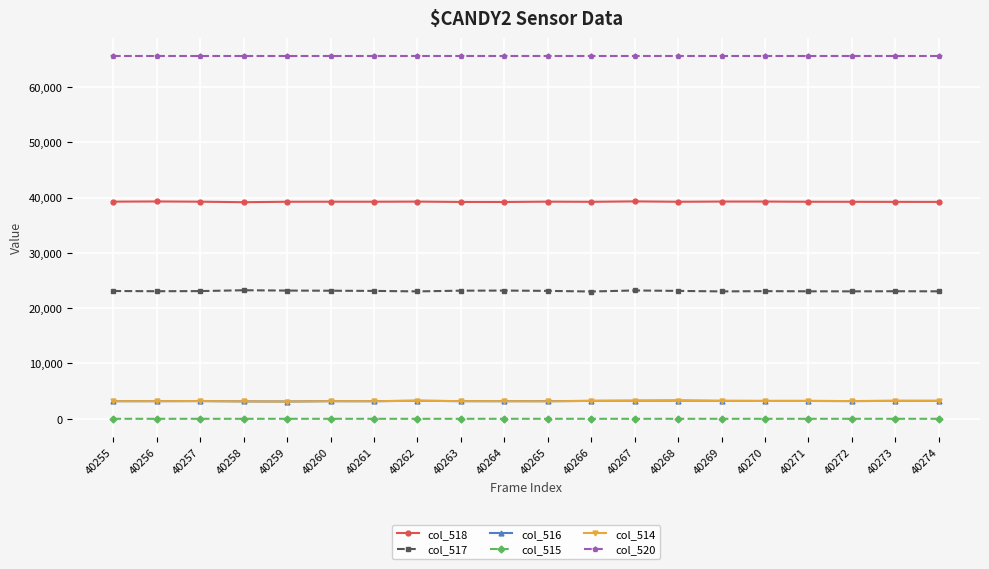

Is the value of col_517 at 40266 greater than the value of col_518 at 40273?

No